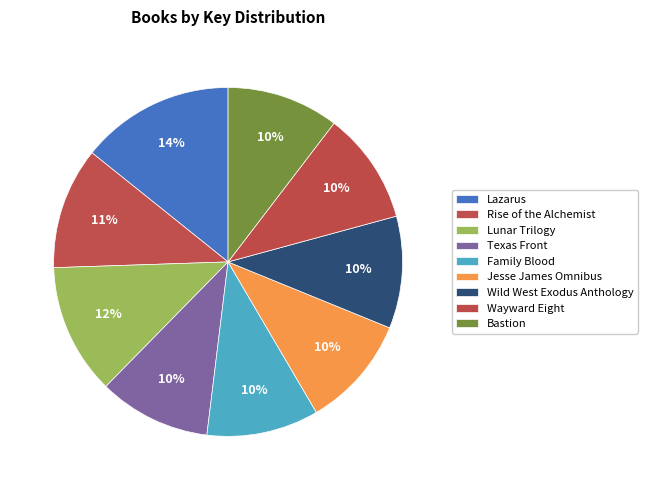

Does Lunar Trilogy account for over 50% of the chart?

No